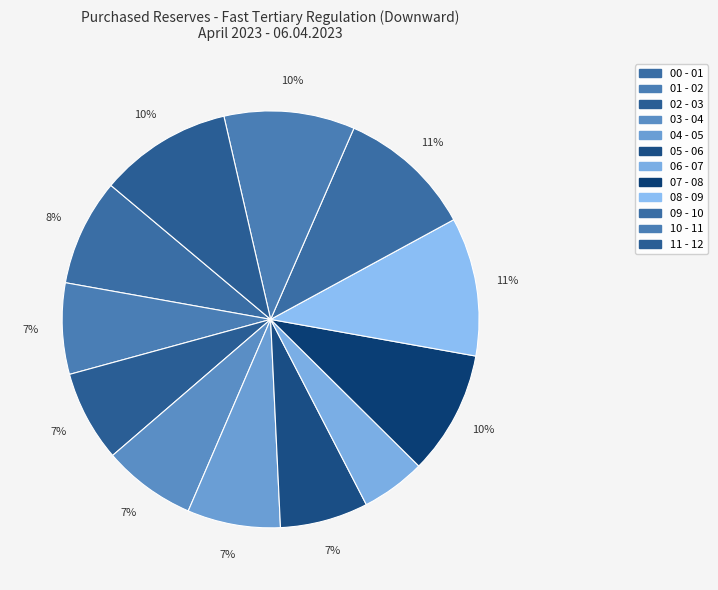

What is the largest slice in the pie chart?

08 - 09